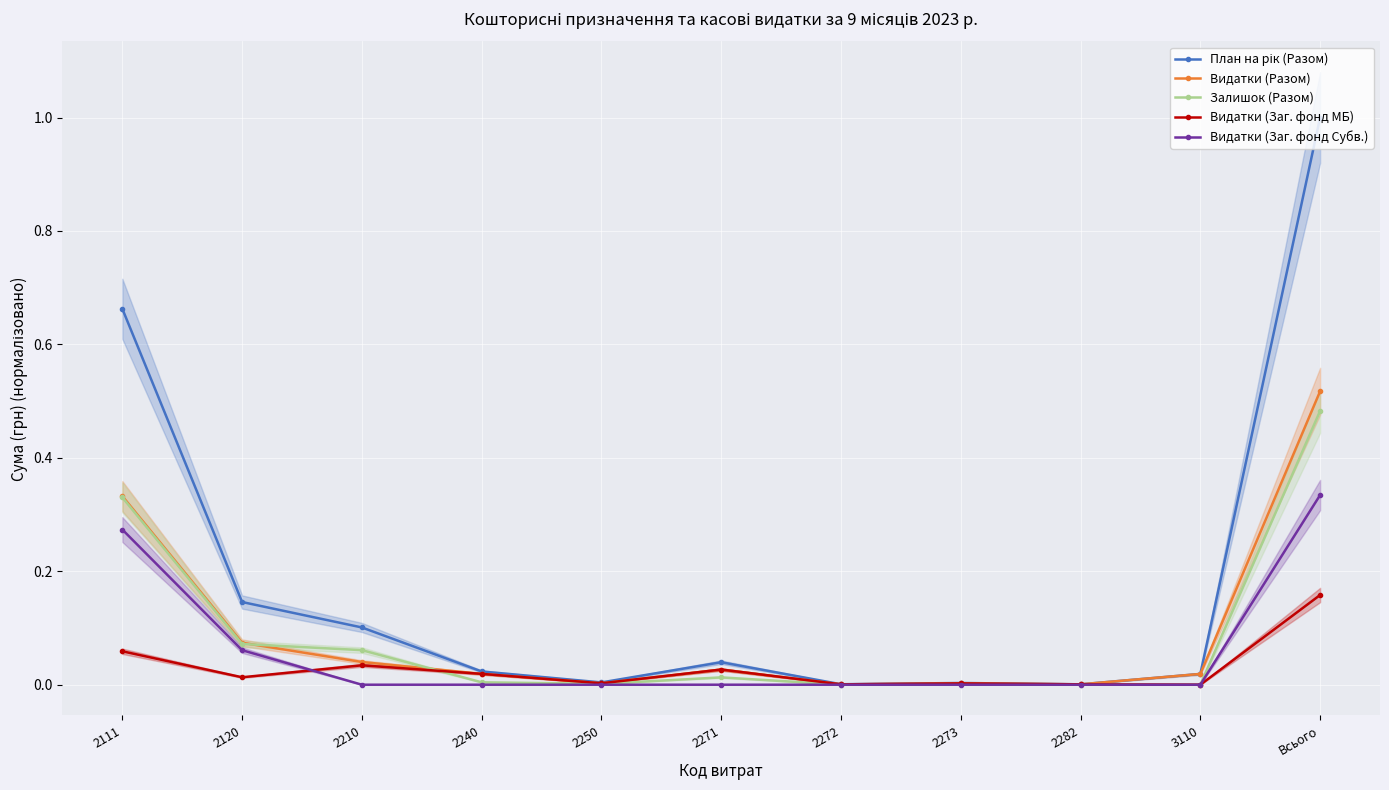

Rank the series by their maximum value, from highest to lowest.

План на рік (Разом), Видатки (Разом), Залишок (Разом), Видатки (Заг. фонд Субв.), Видатки (Заг. фонд МБ)